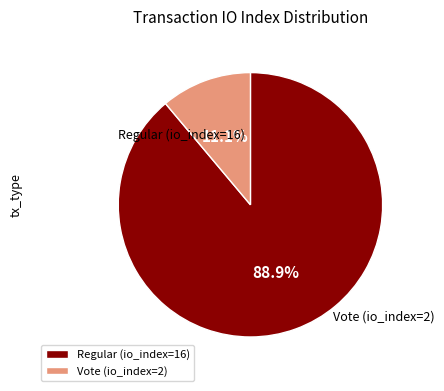

What is the ratio of the value at Regular (io_index=16) to the value at Vote (io_index=2)?

8.0